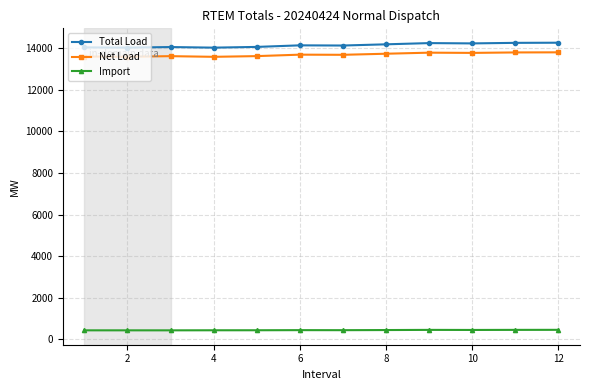

What is the minimum value shown in the chart?

438.2